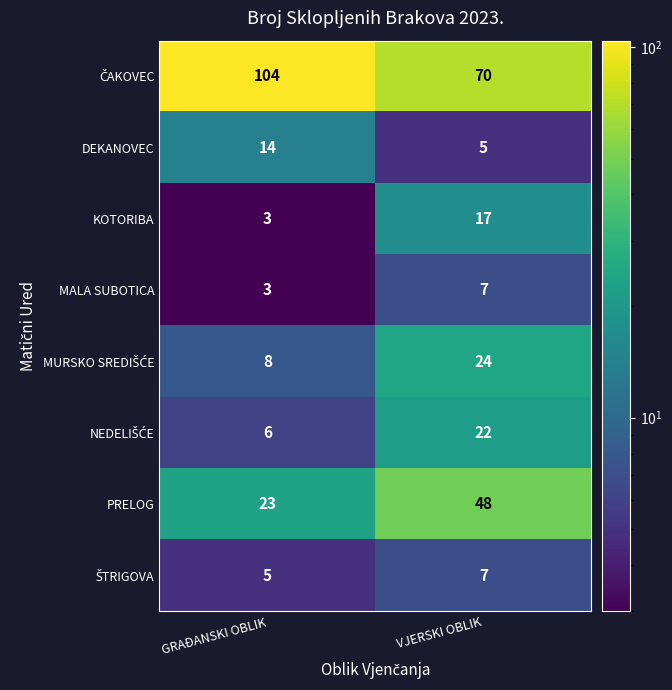

Which label corresponds to the smallest value in the chart?

GRAĐANSKI OBLIK